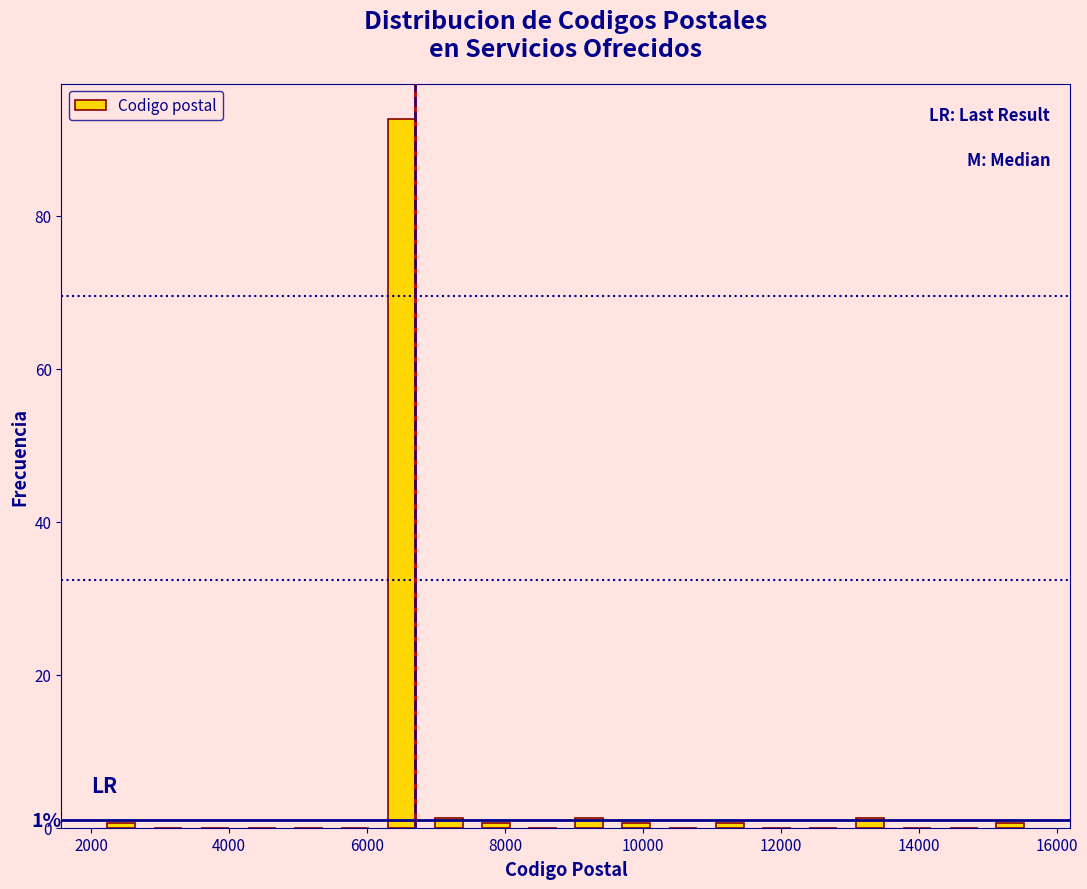

Around what value on the x-axis is the tallest bar? Give the approximate position of its centre, as read against the axis.

6600